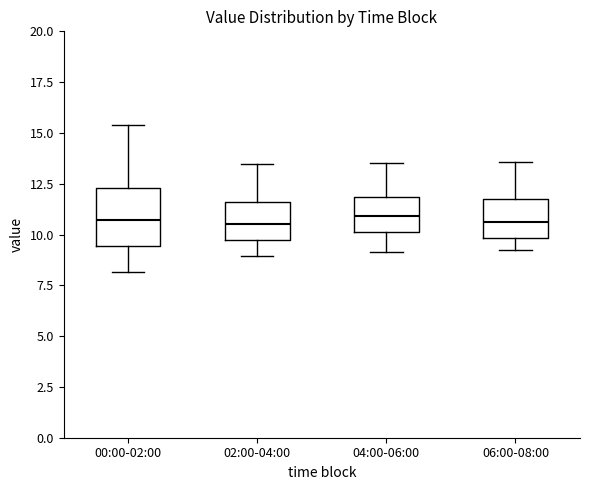

Reading left to right, transcribe this box plot: for each box, give where its median line is, the range the box spans, and where its two whiskers end, as read against the y-axis. The values are not printed on the chart, so give them approximately, as read against the axis.

00:00-02:00: median 10.5, box 9.5 to 12.5, whiskers 8.0 to 15.5
02:00-04:00: median 10.5, box 10.0 to 11.5, whiskers 9.0 to 13.5
04:00-06:00: median 11.0, box 10.0 to 12.0, whiskers 9.0 to 13.5
06:00-08:00: median 10.5, box 10.0 to 12.0, whiskers 9.5 to 13.5